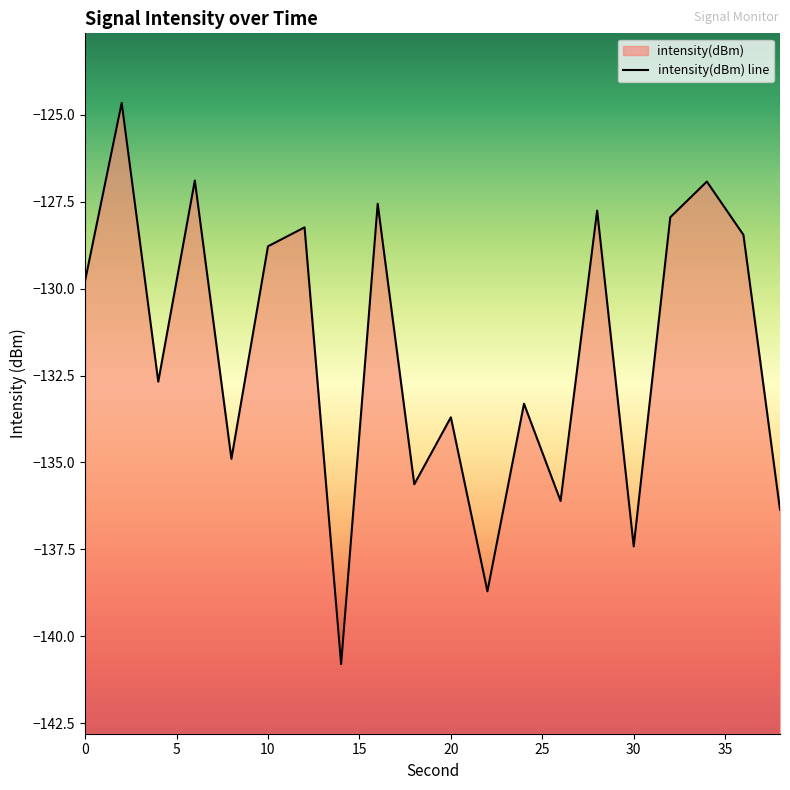

Reading right to left, what are all the values shown in this chart?

-136.4	-128.5	-126.9	-127.9	-137.4	-127.8	-136.1	-133.3	-138.7	-133.7	-135.6	-127.6	-140.8	-128.2	-128.8	-134.9	-126.9	-132.7	-124.7	-129.8